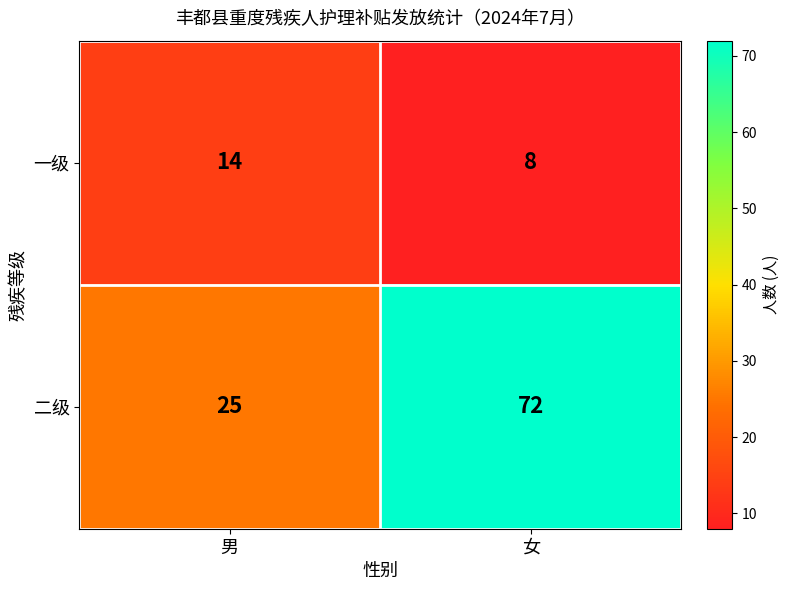

Between 男 and 女, which series saw the biggest shift?

二级